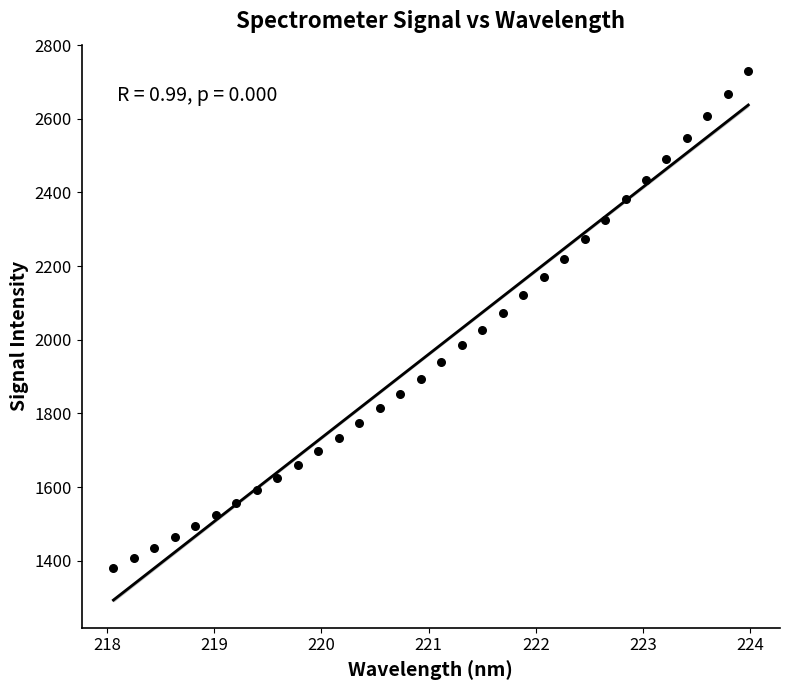

What is the range of Y values (max minus min)?

1348.3